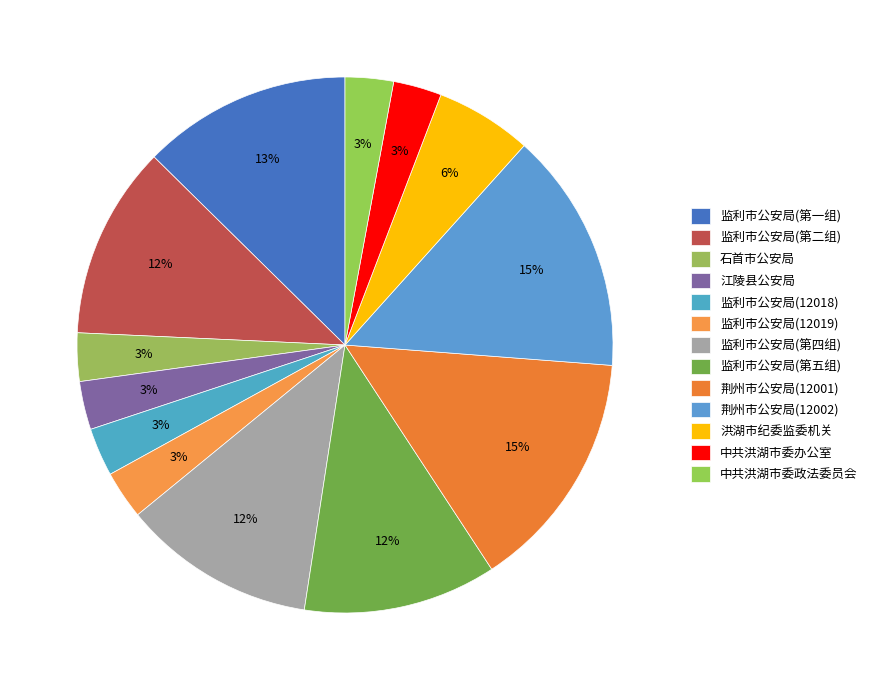

How many segments does this pie chart have?

13